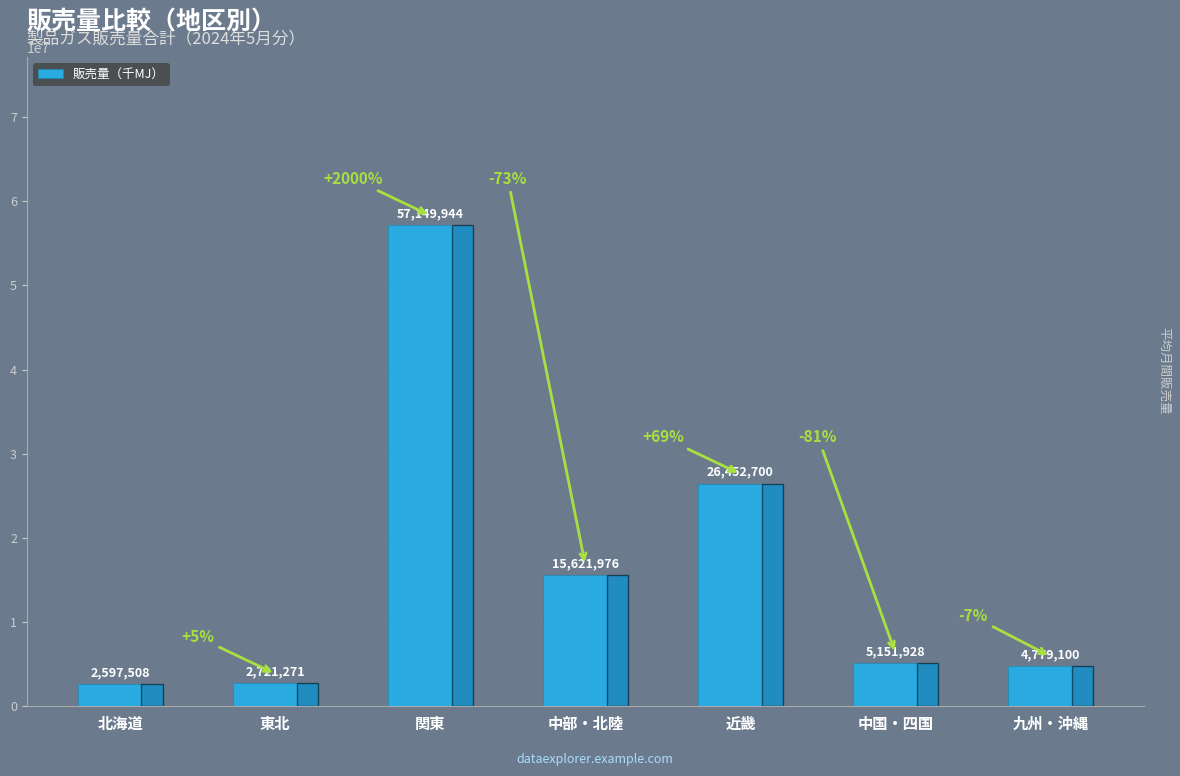

What is the label of the 1st bar from the right?

九州・沖縄